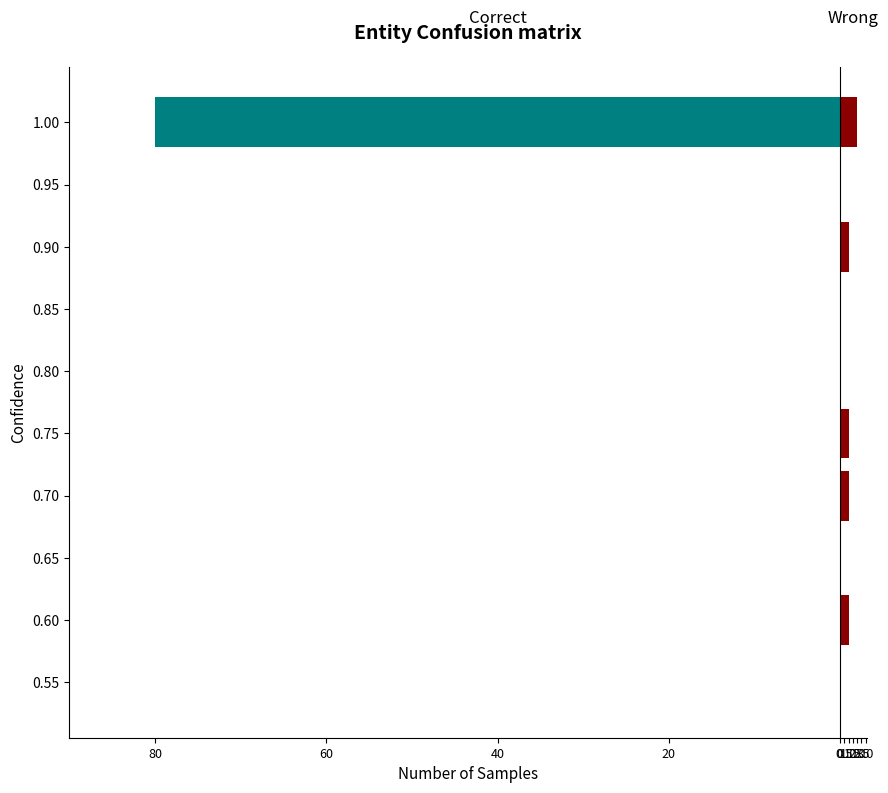

True or false: Correct has a value of 0 at 0.90.

True